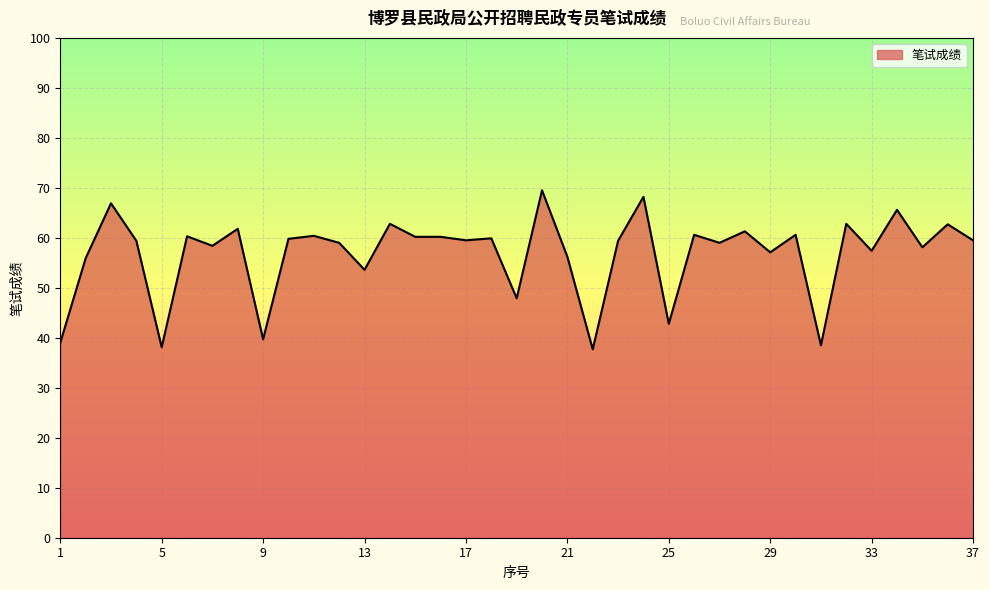

What is the difference between the maximum and minimum values?

31.8